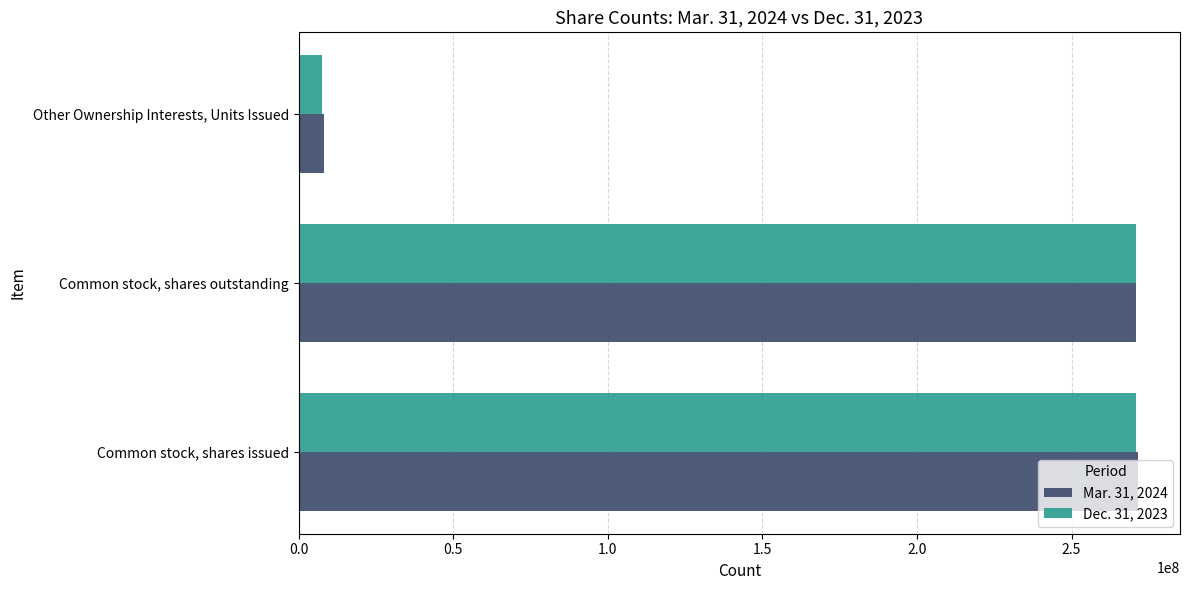

Is the value of Dec. 31, 2023 at Common stock, shares issued greater than the value of Mar. 31, 2024 at Other Ownership Interests, Units Issued?

Yes